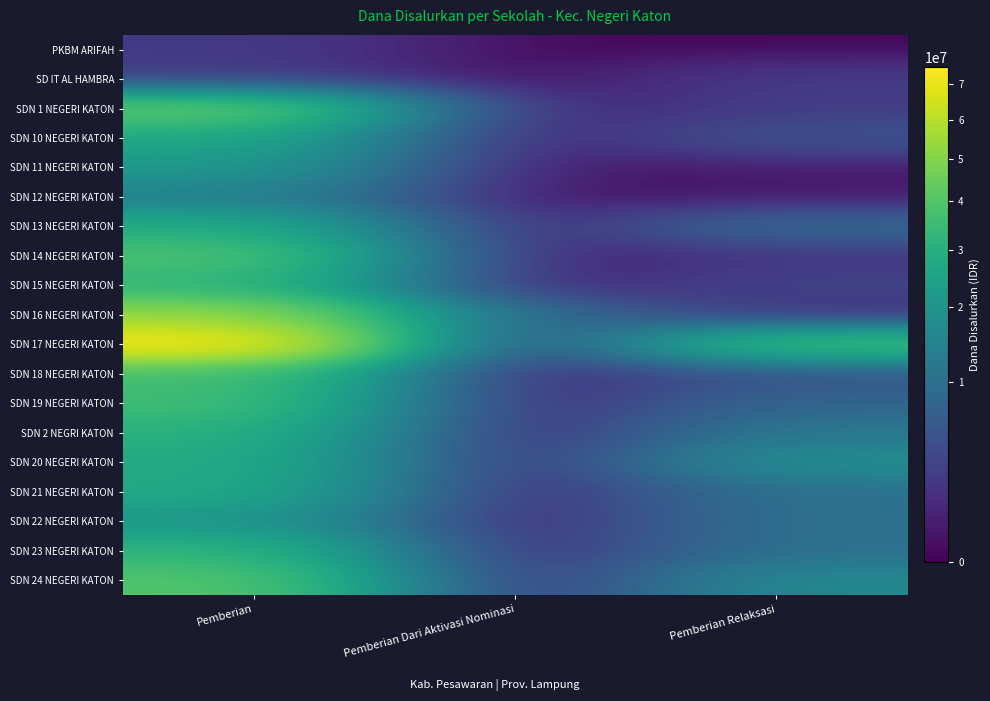

At how many categories does at least one series exceed 63517622?

1